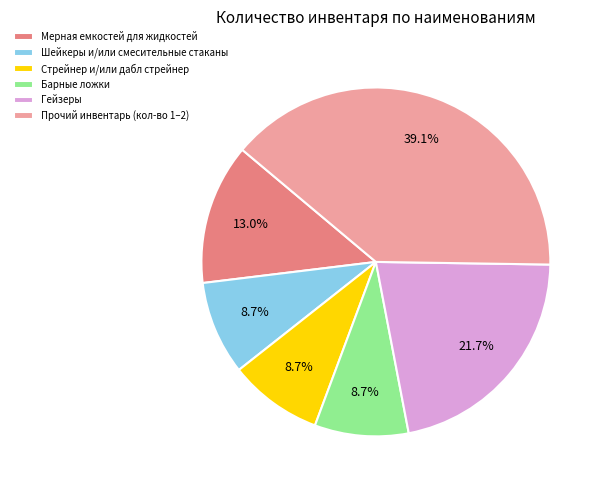

Is there any slice that represents more than half of the pie?

No